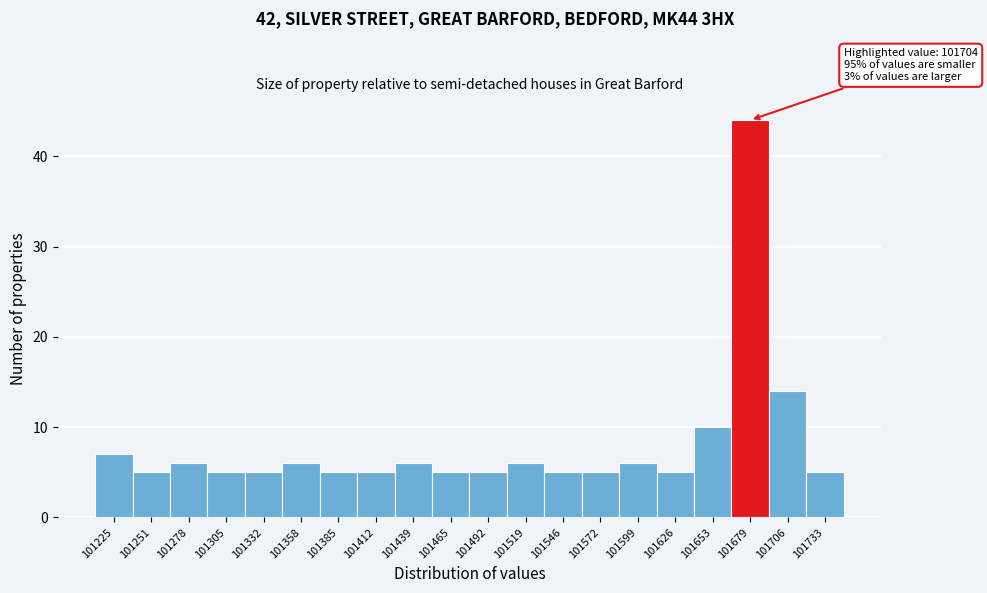

Reading left to right, transcribe all the data shown in this chart.

101225=7	101251=5	101278=6	101305=5	101332=5	101358=6	101385=5	101412=5	101439=6	101465=5	101492=5	101519=6	101546=5	101572=5	101599=6	101626=5	101653=10	101679=44	101706=14	101733=5